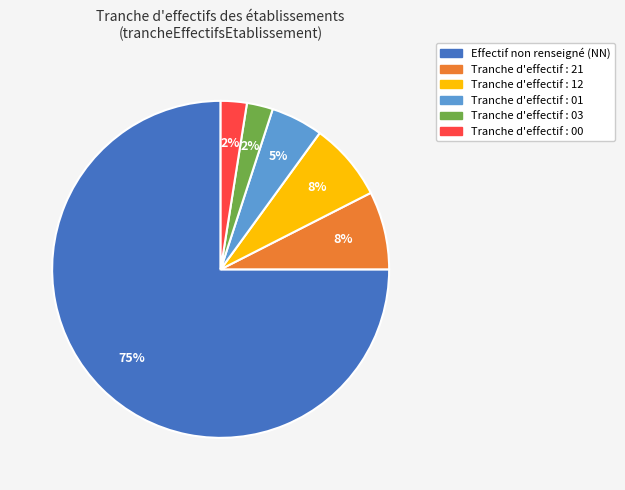

To the nearest percent, what is the difference between the largest and smallest slice percentages?

73%